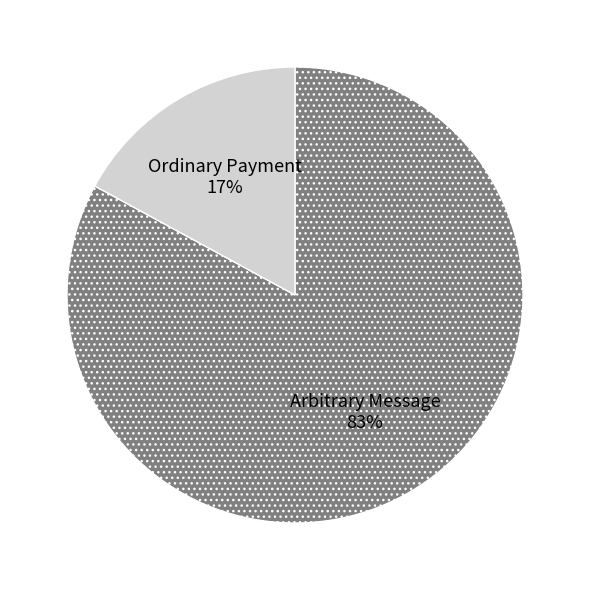

How many segments does this pie chart have?

2